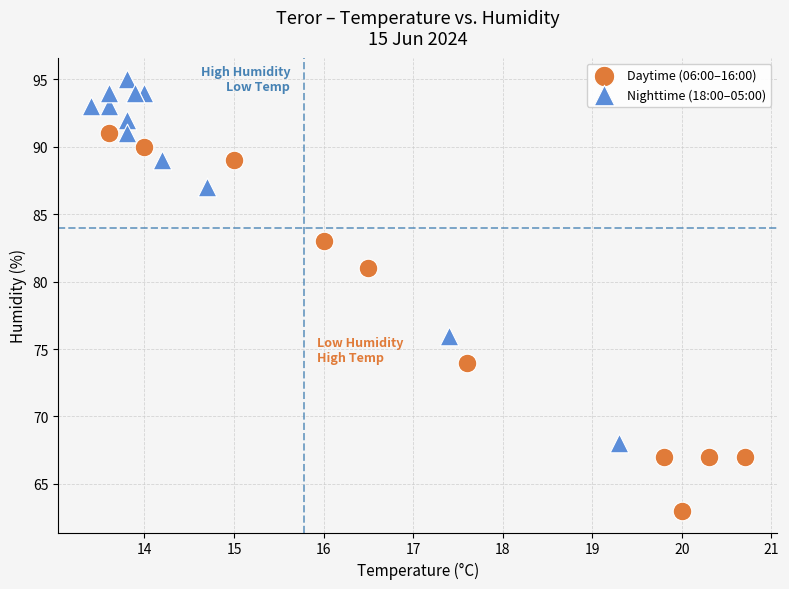

Which series contains the highest Y value?

Nighttime (18:00–05:00)